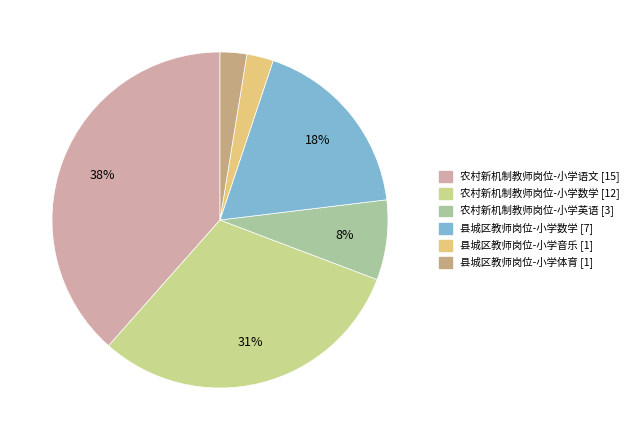

Is it true that 县城区教师岗位-小学数学 is 18% of the pie?

True